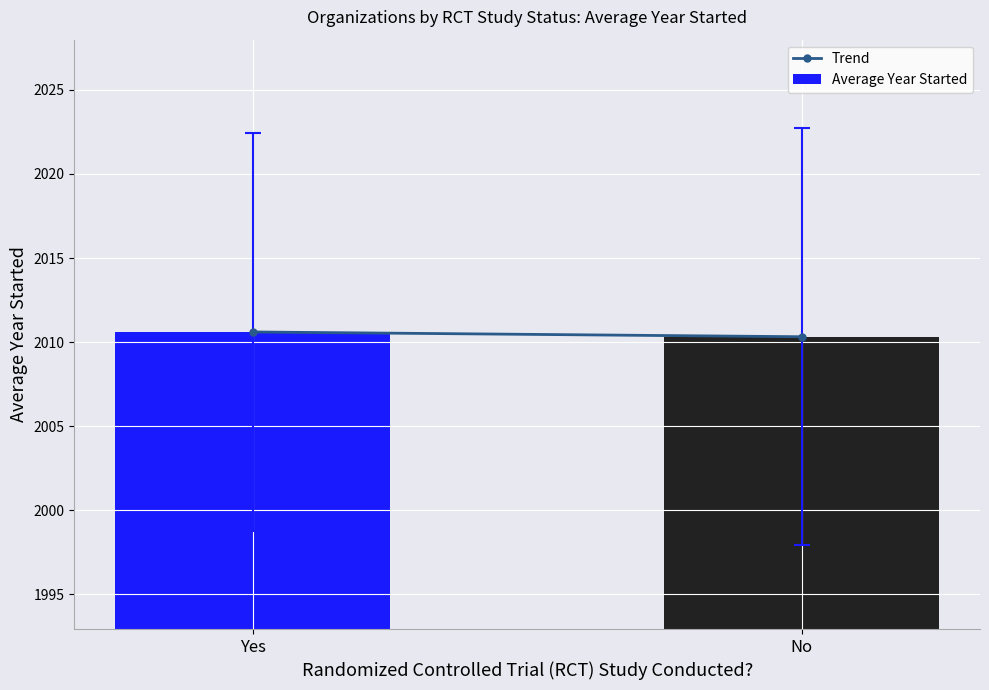

What is the label of the 2nd bar from the left?

No